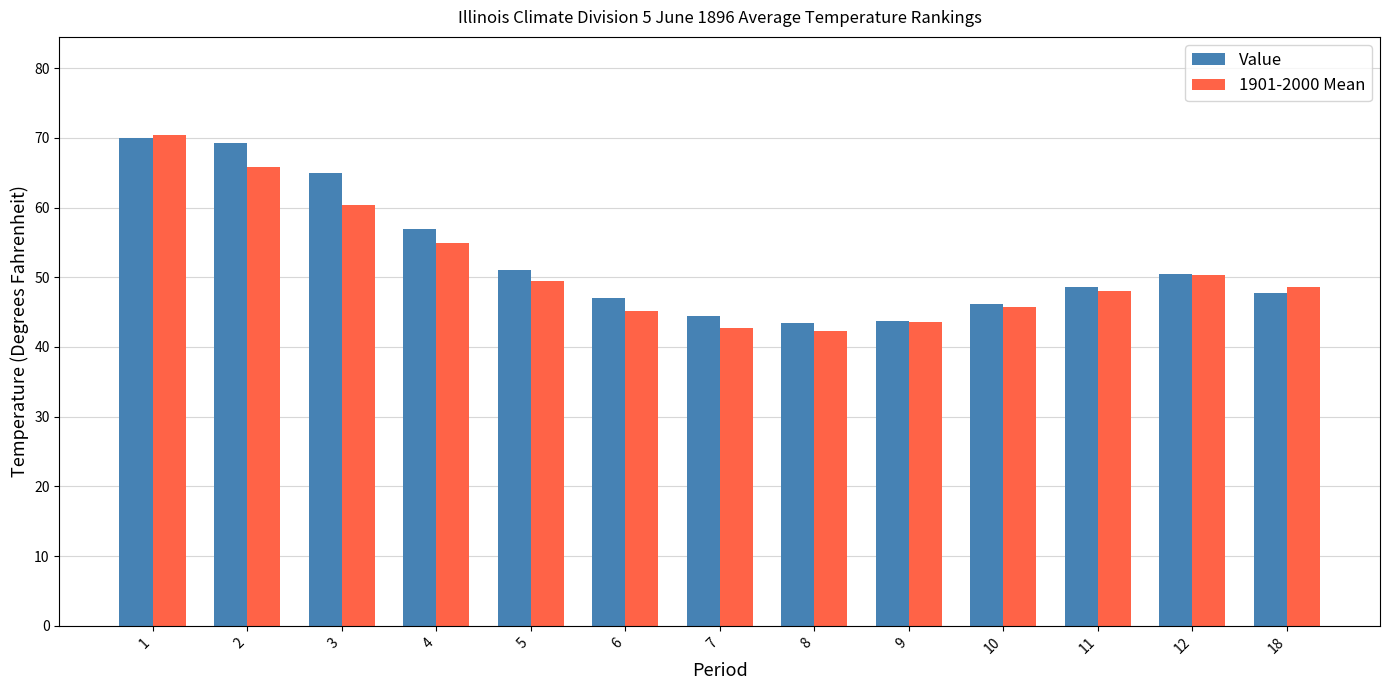

Where is 1901-2000 Mean nearest to the value 56?

4